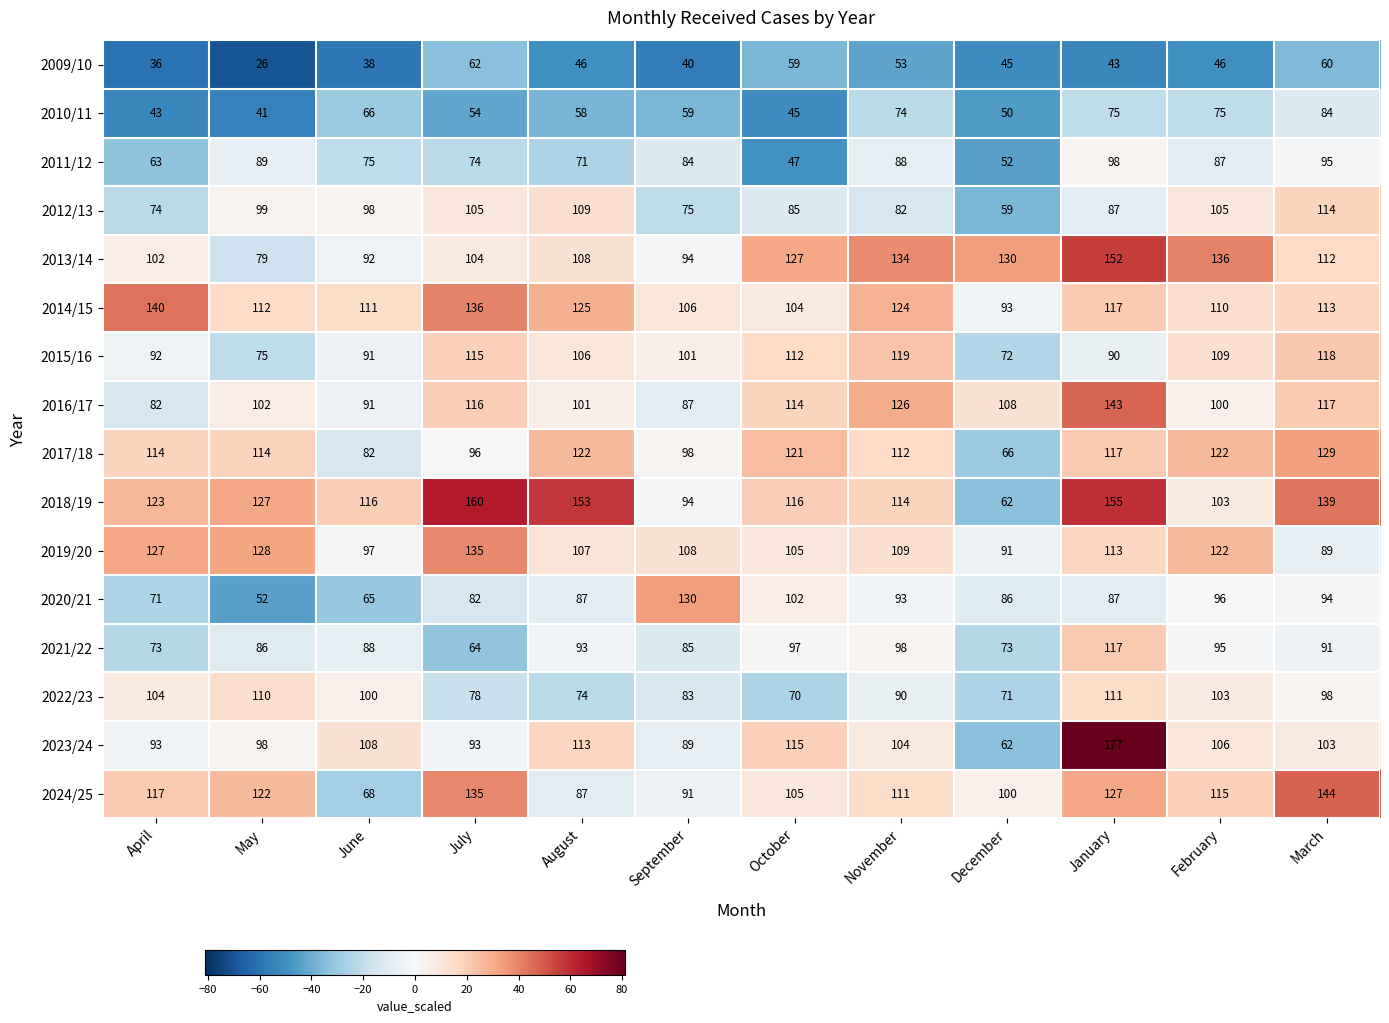

The value of 2012/13 at March is 68. True or false?

False